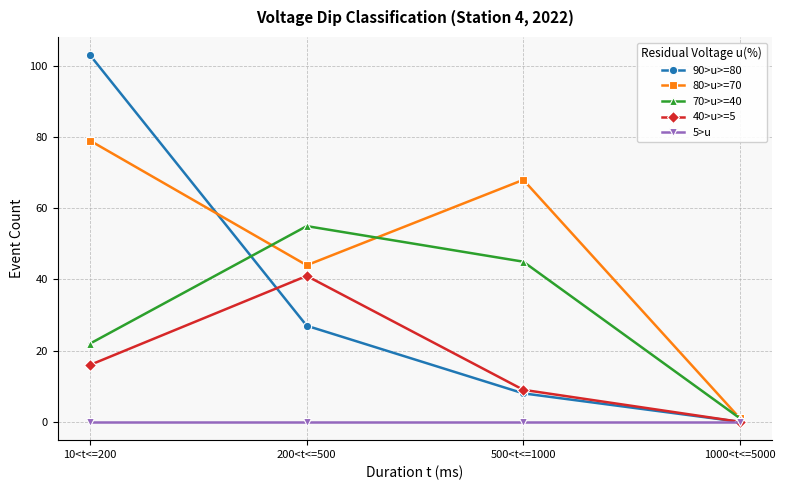

True or false: 5>u has a value of 0 at 200<t<=500.

True